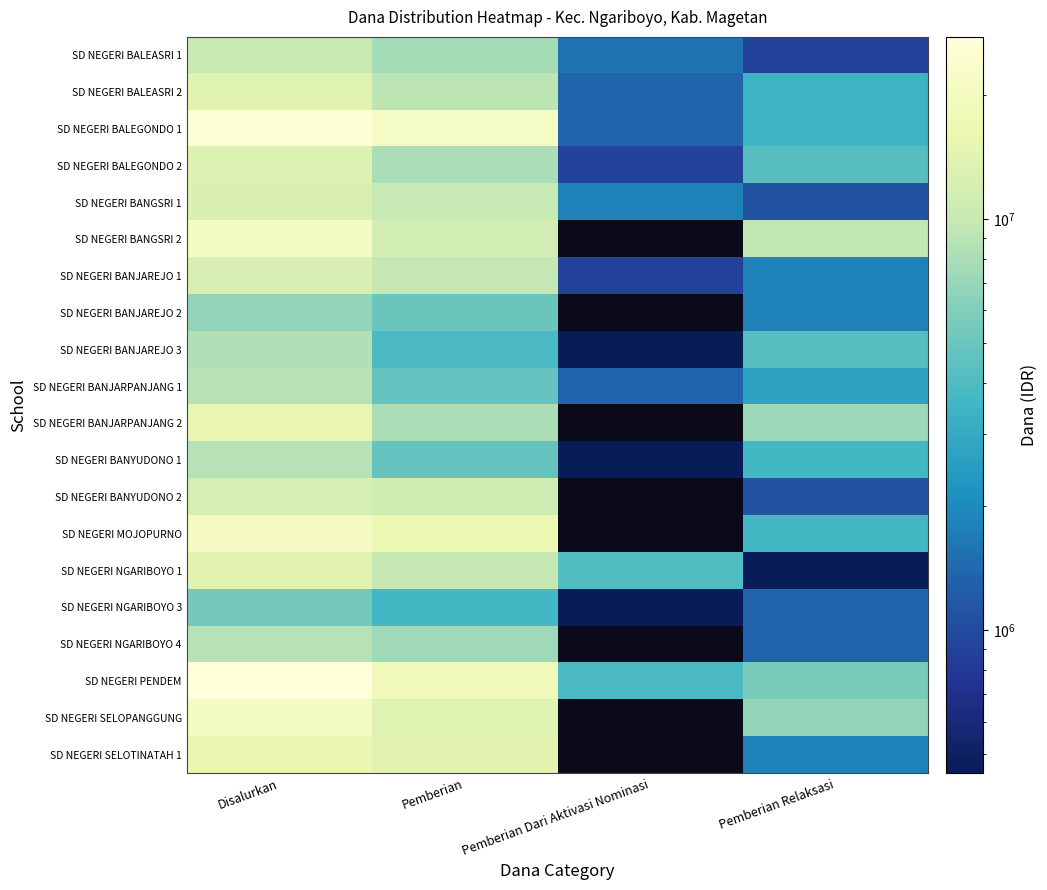

Between Pemberian Dari Aktivasi Nominasi and Pemberian Relaksasi, which series saw the biggest shift?

SD NEGERI BANGSRI 2